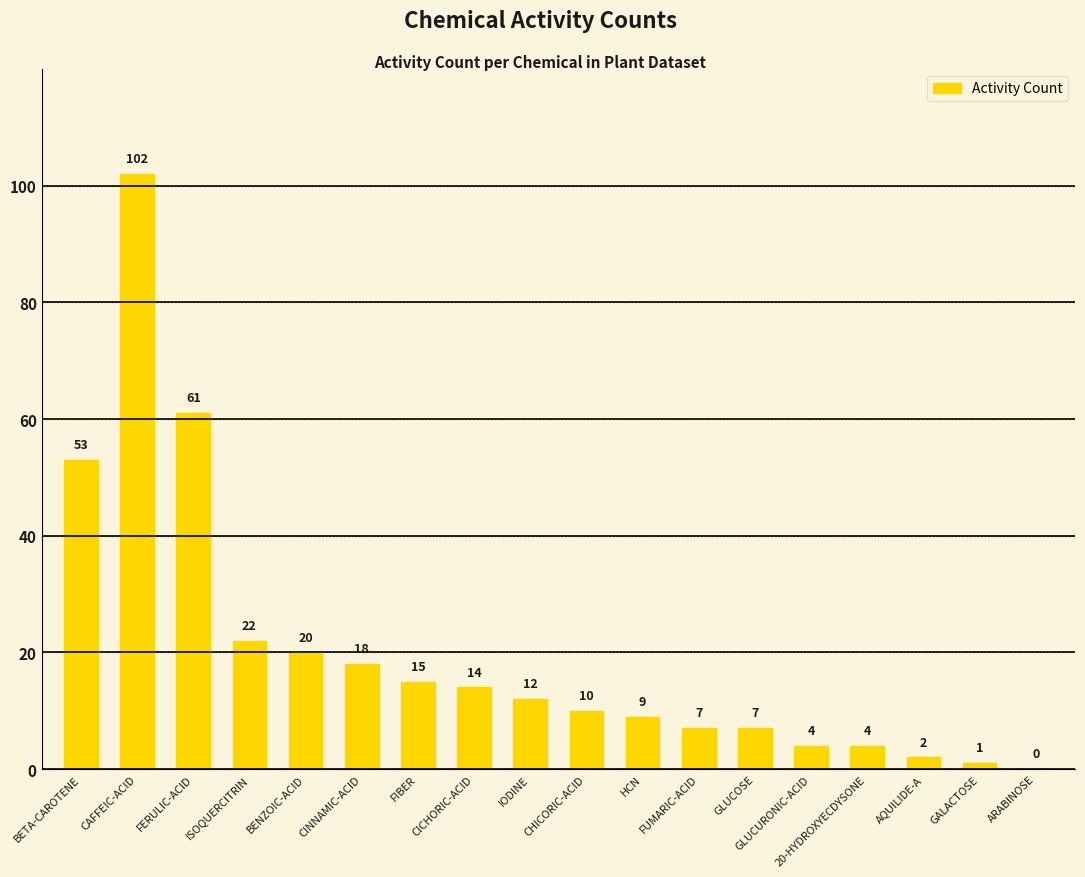

Is it true that the value at FIBER is 7?

False